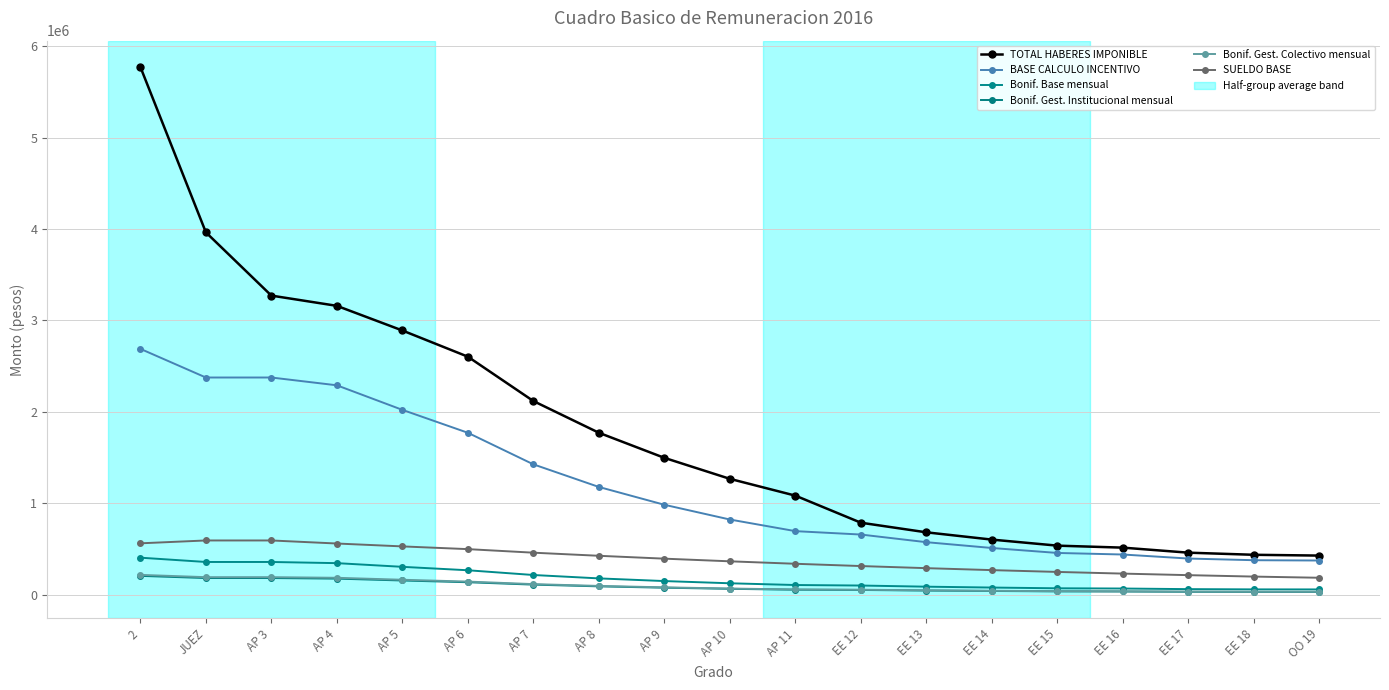

True or false: Bonif. Gest. Institucional mensual and SUELDO BASE intersect in this chart.

False